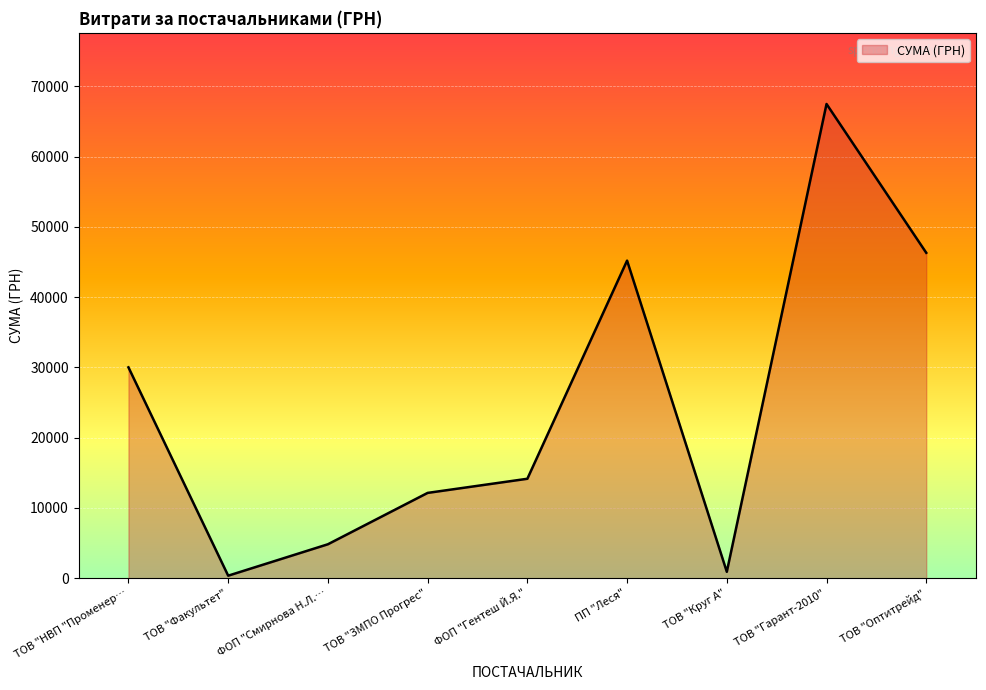

Reading right to left, what are all the values shown in this chart?

46318.3	67499.4	916.9	45207.5	14159.3	12147.0	4837.3	365.0	30016.8